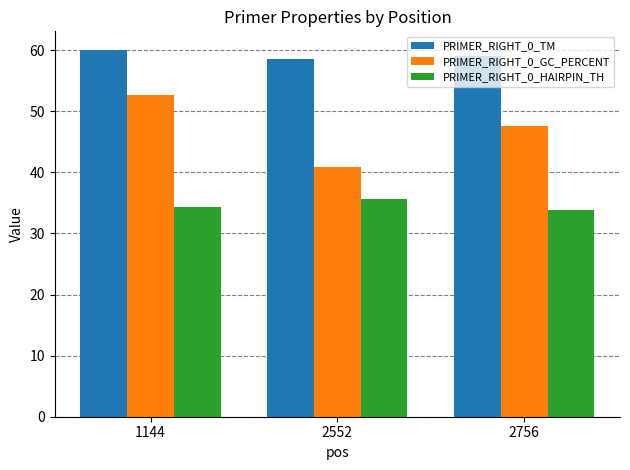

What is the sum of all PRIMER_RIGHT_0_TM values?

177.7